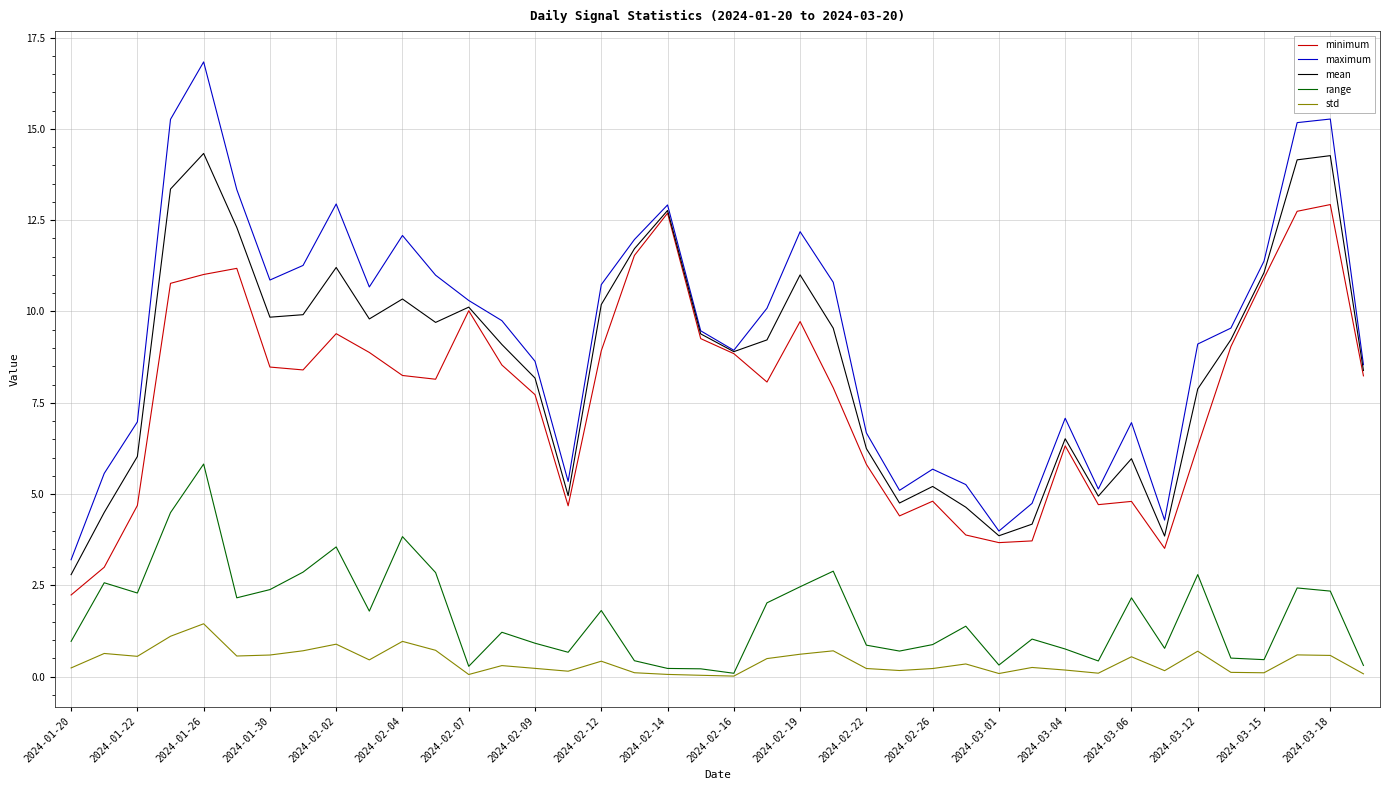

List the series in order of their peak value, highest first.

maximum, mean, minimum, range, std